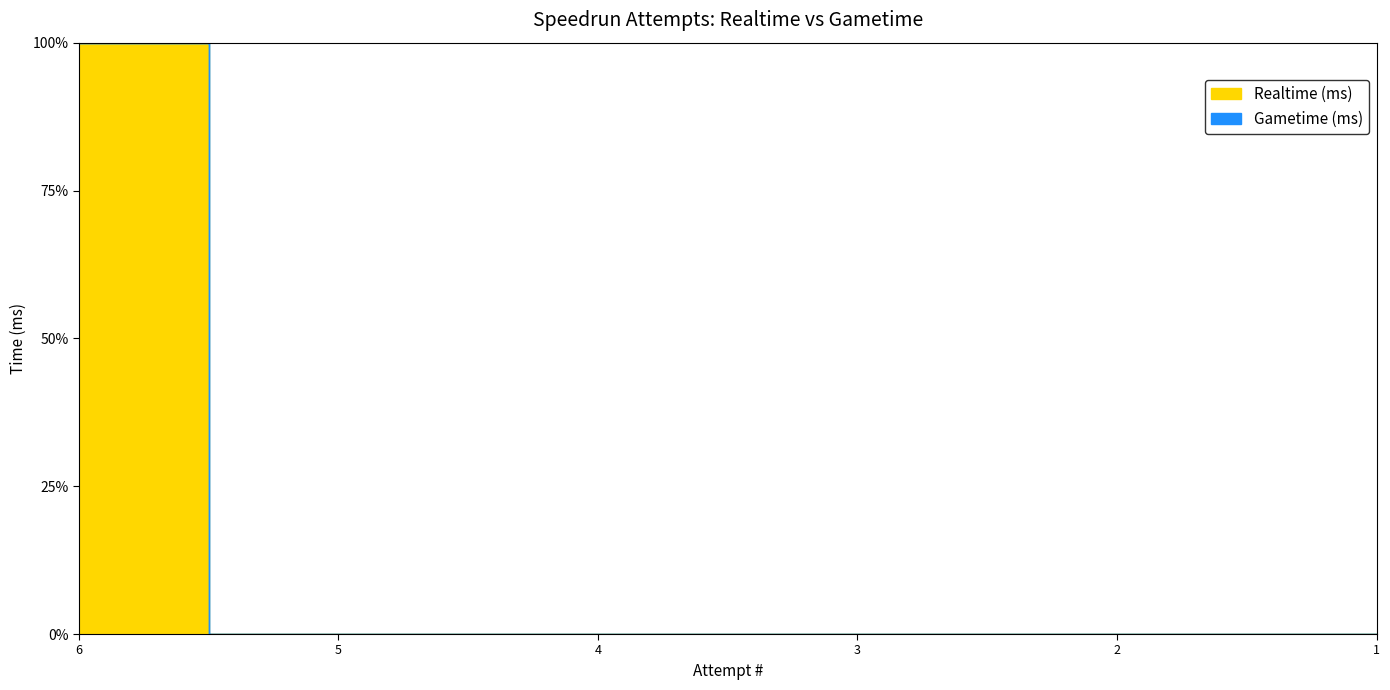

Rank the series by their maximum value, from lowest to highest.

Gametime (ms), Realtime (ms)